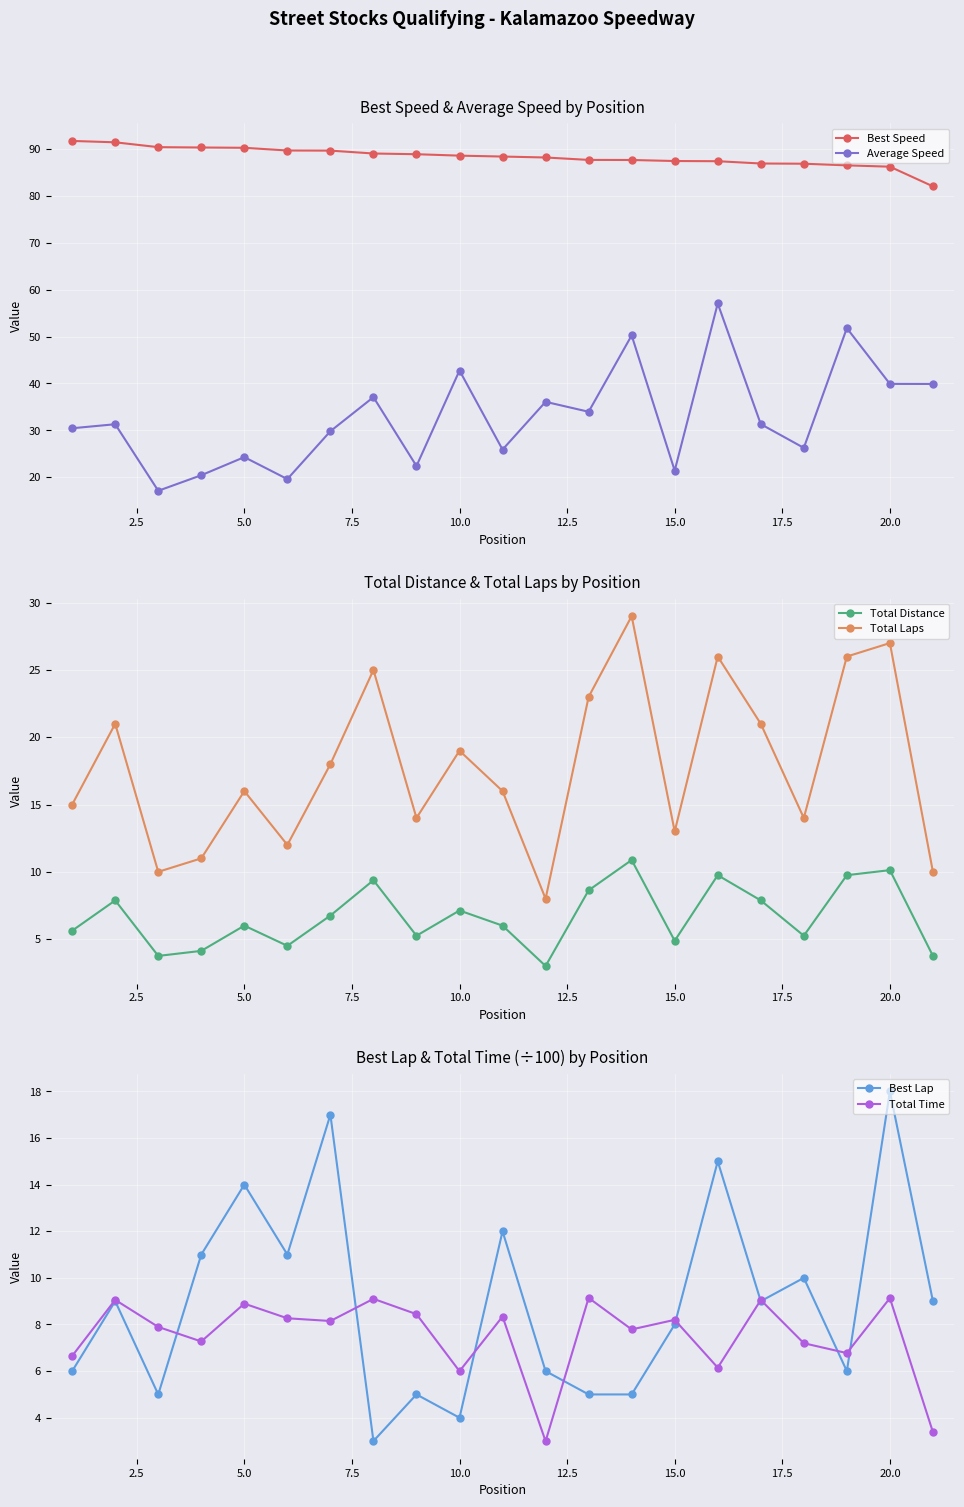

How many interior local peaks does the Best Lap series have?

8